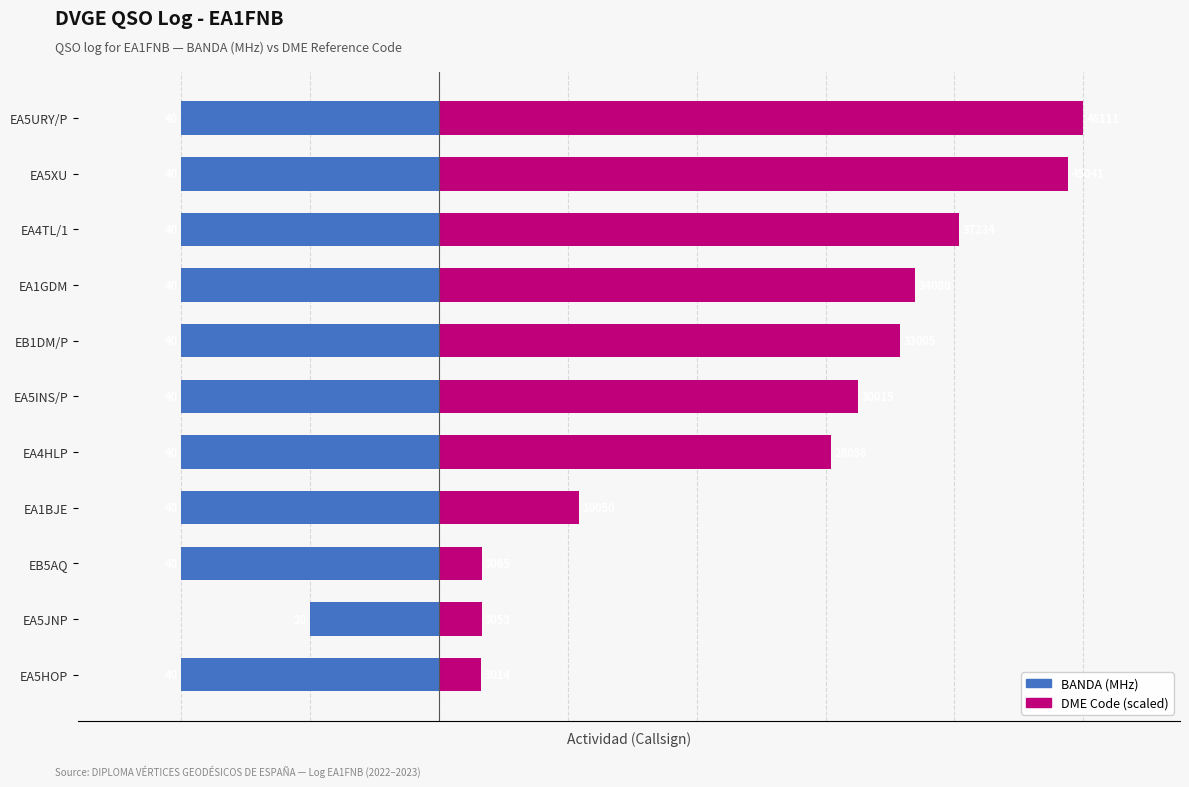

The DME Code (scaled) series shows 71.6 at EB1DM/P. True or false?

True